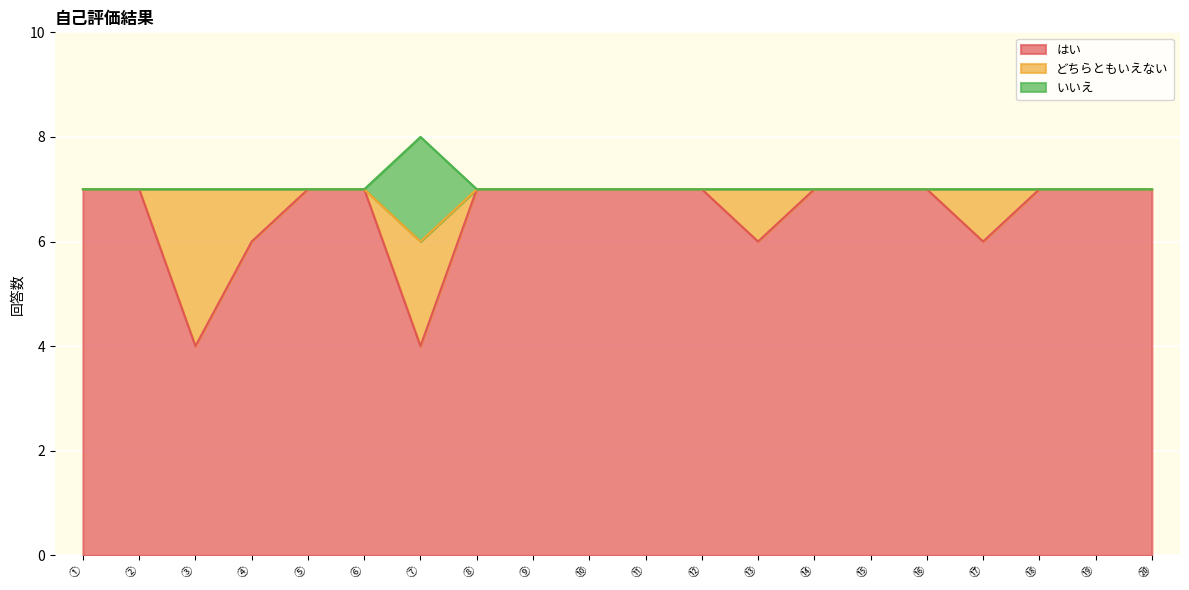

What is the total value across all series at ⑦?

8